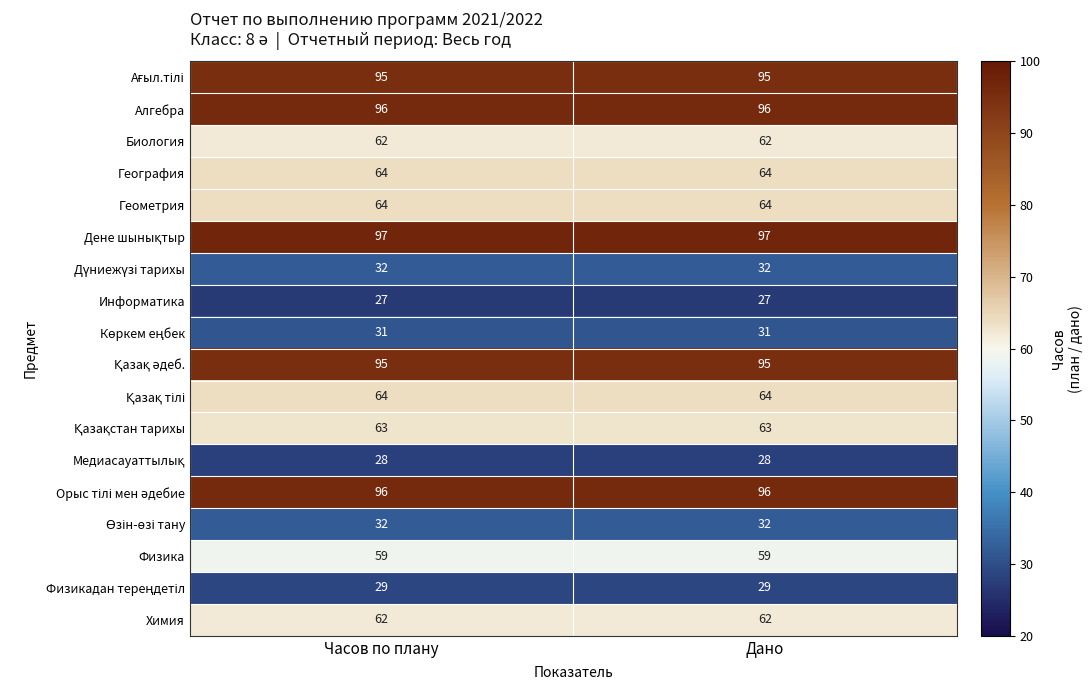

The Физика series shows 59 at Дано. True or false?

True